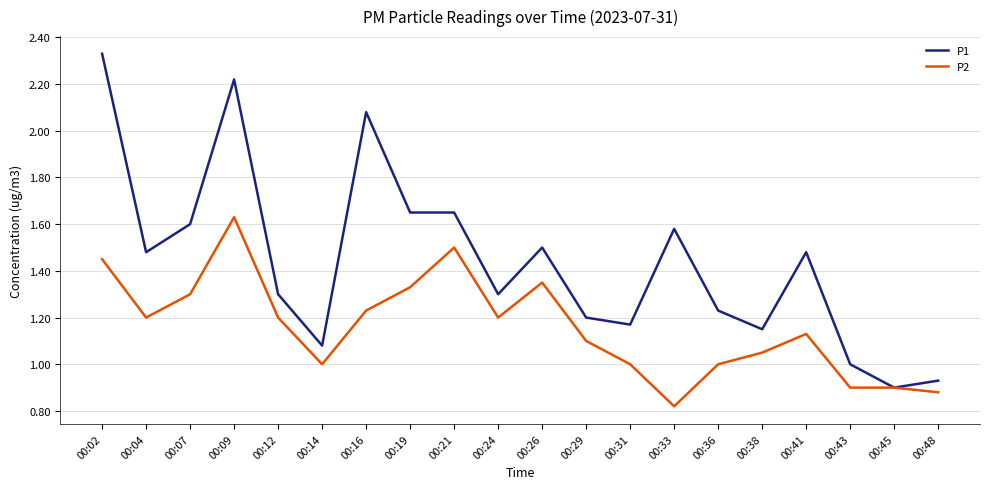

At which category does the chart reach its minimum across all series?

00:33